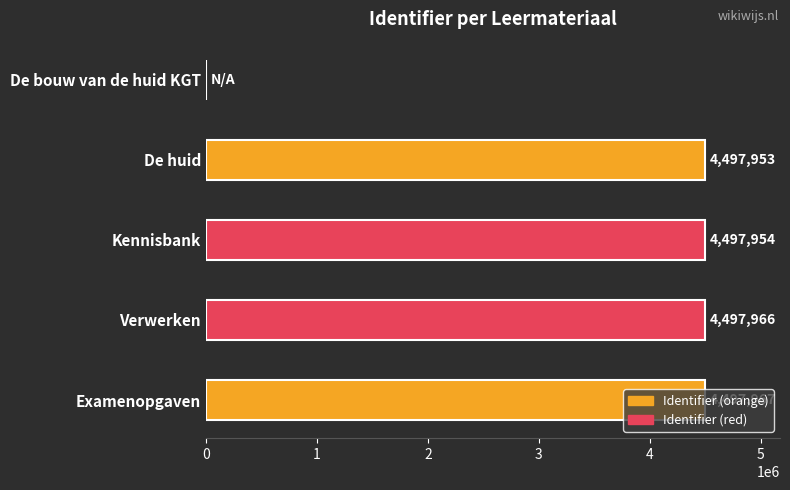

At which label is the value closest to 2248983?

De huid